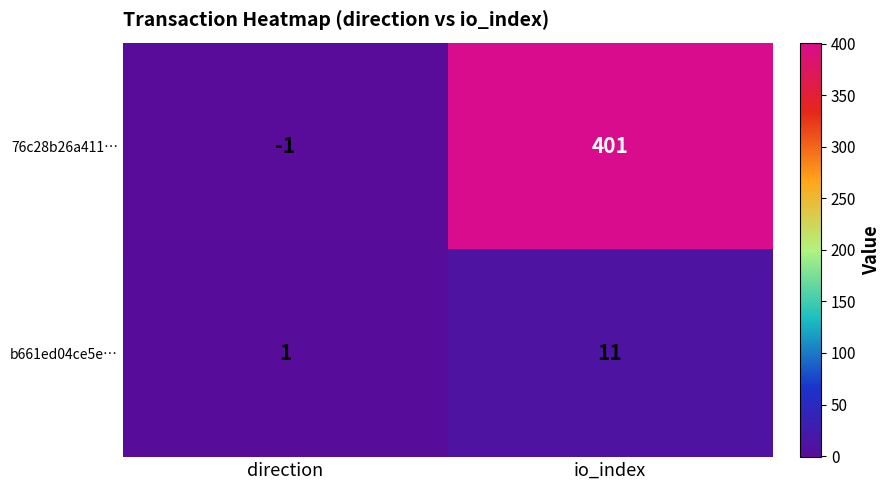

Reading right to left, list all the values displayed in this chart.

76c28b26a411…: io_index=401	direction=-1
b661ed04ce5e…: io_index=11	direction=1